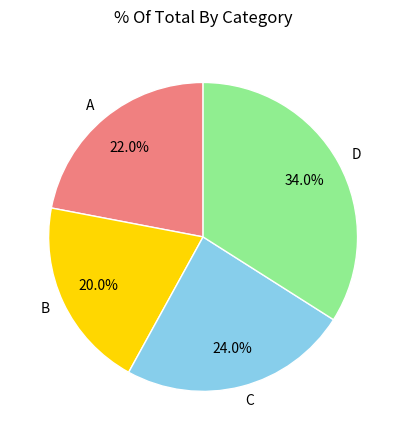

Rank the categories by value from lowest to highest.

B, A, C, D